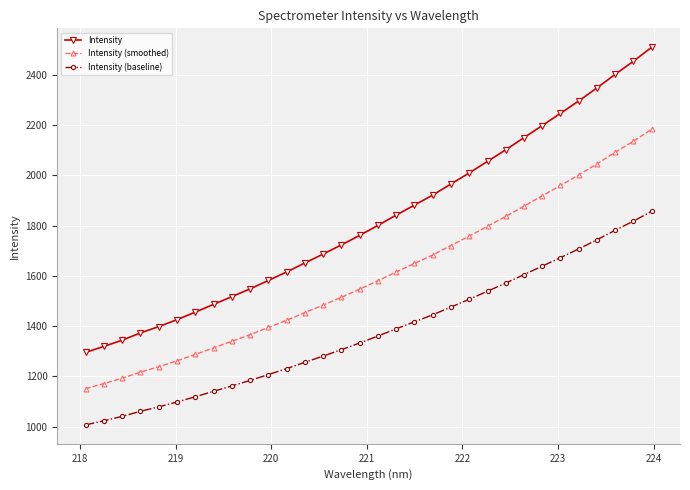

What is the smallest value displayed?

1007.0